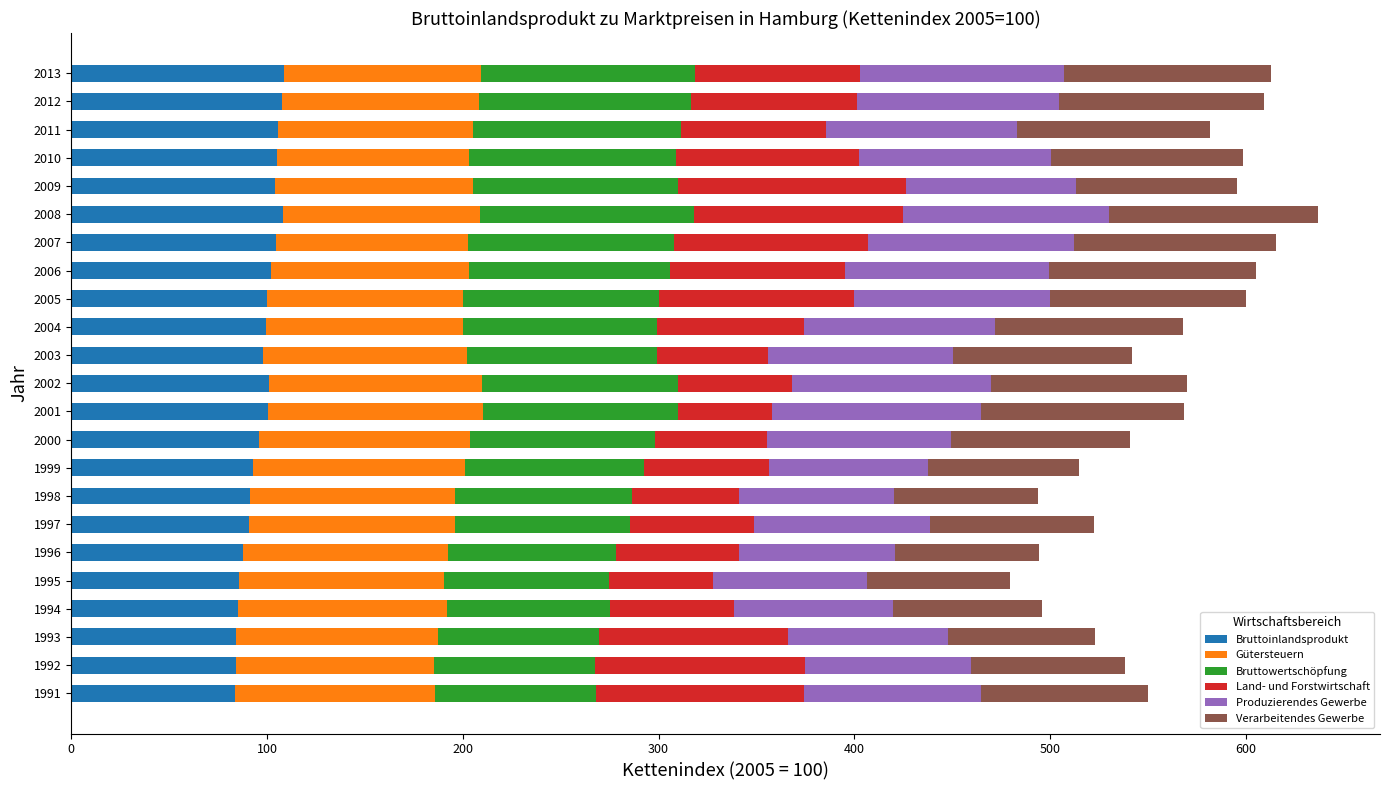

Is it true that Bruttoinlandsprodukt equals 40.8 at 1997?

False